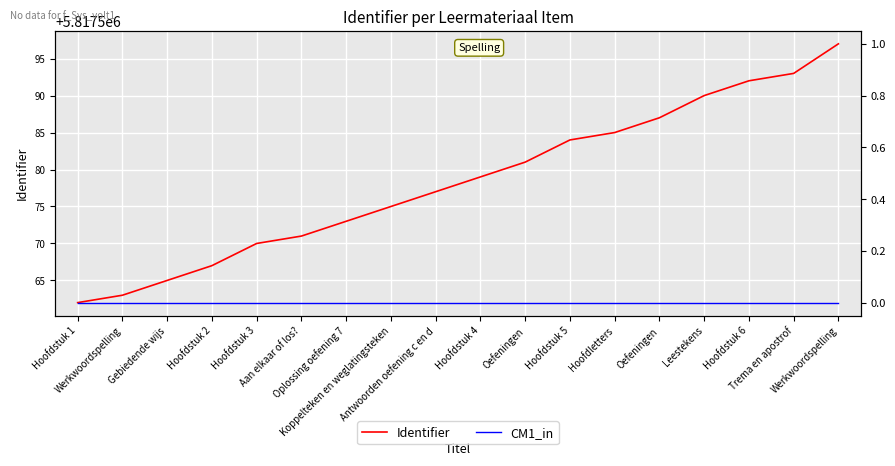

What are all the series names shown in the legend?

Identifier, CM1_in